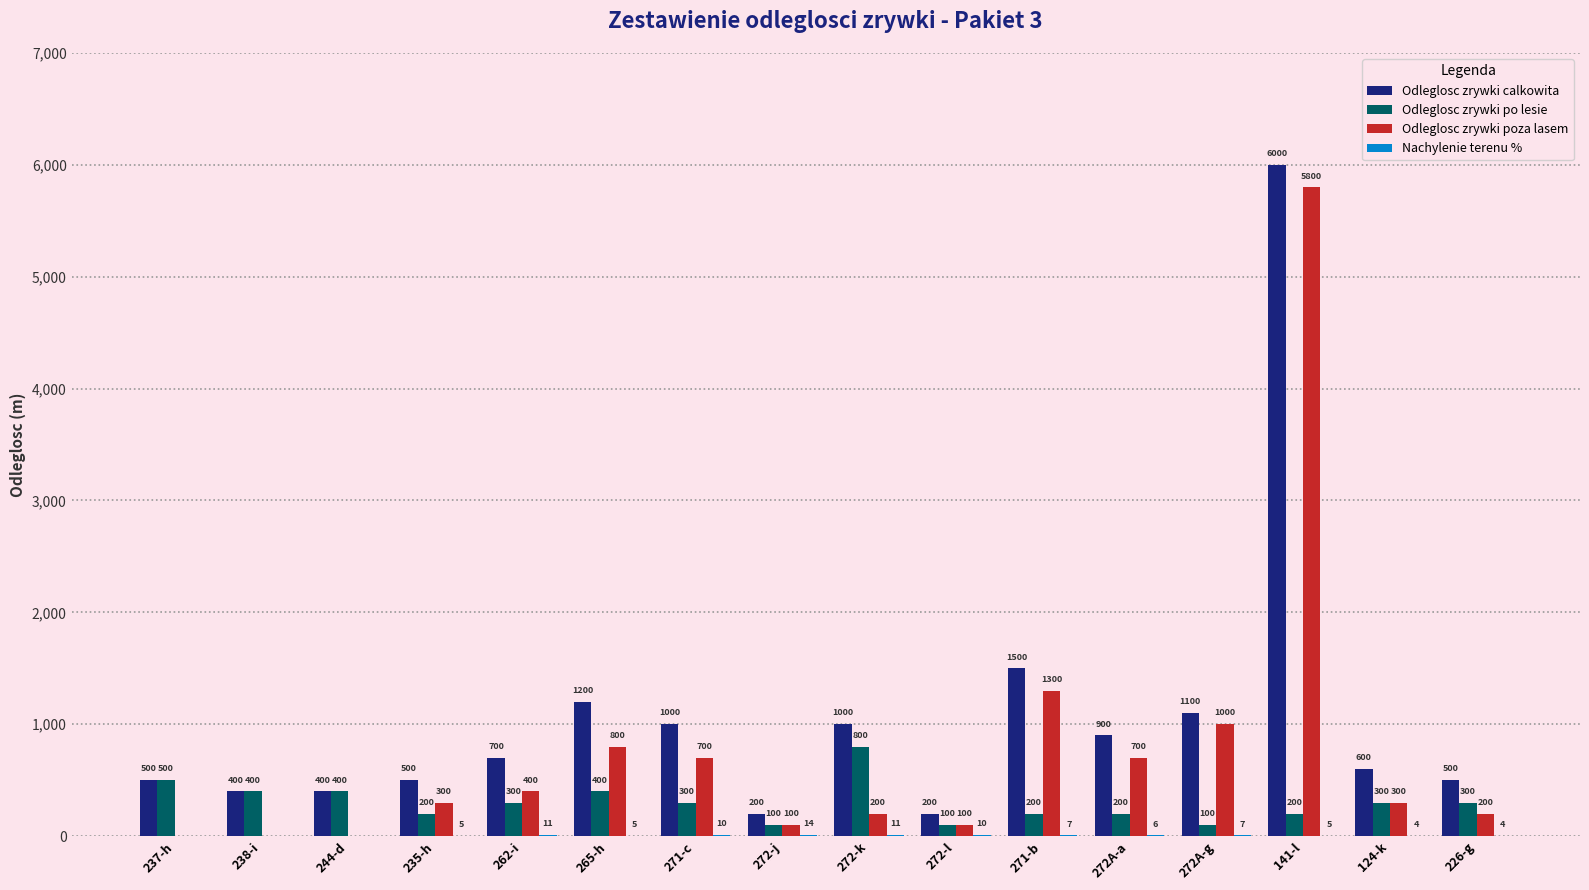

Count the number of data series in this chart.

4